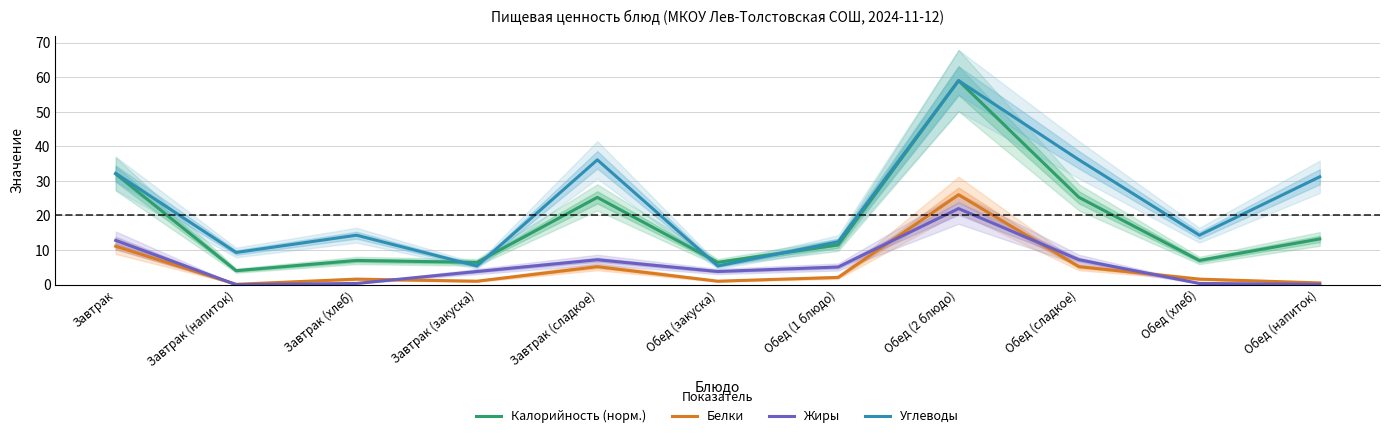

Where is Калорийность (норм.) nearest to the value 31?

Завтрак